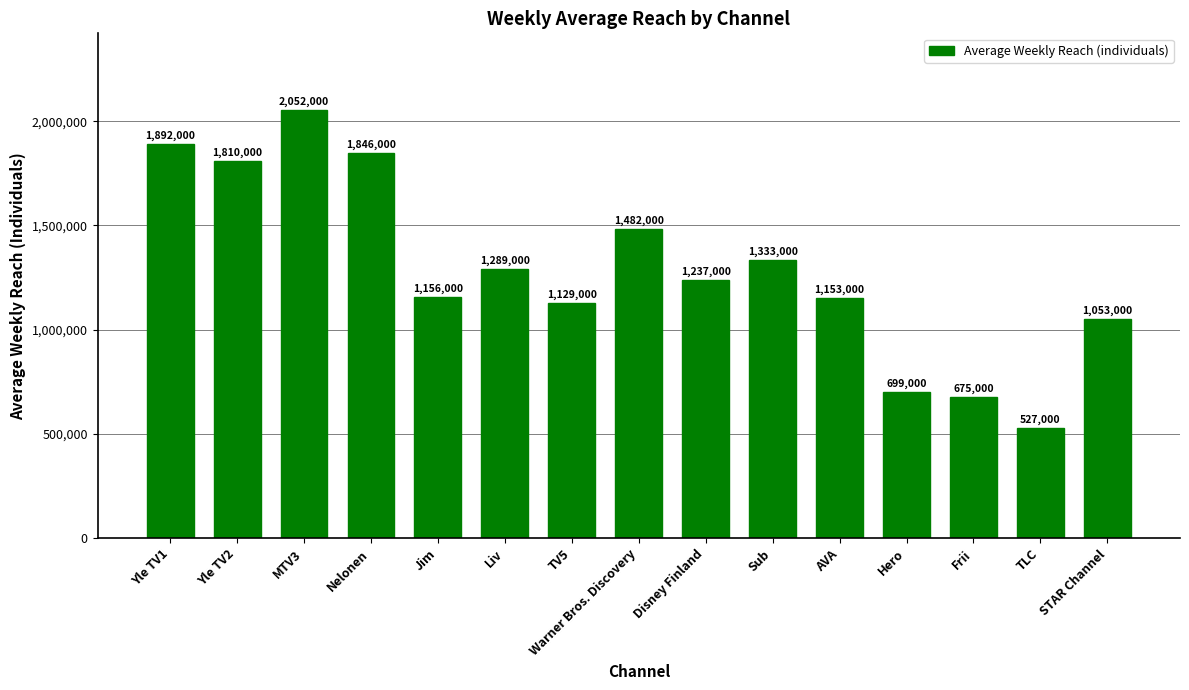

What is the ratio of the value at TLC to the value at Yle TV2?

0.3